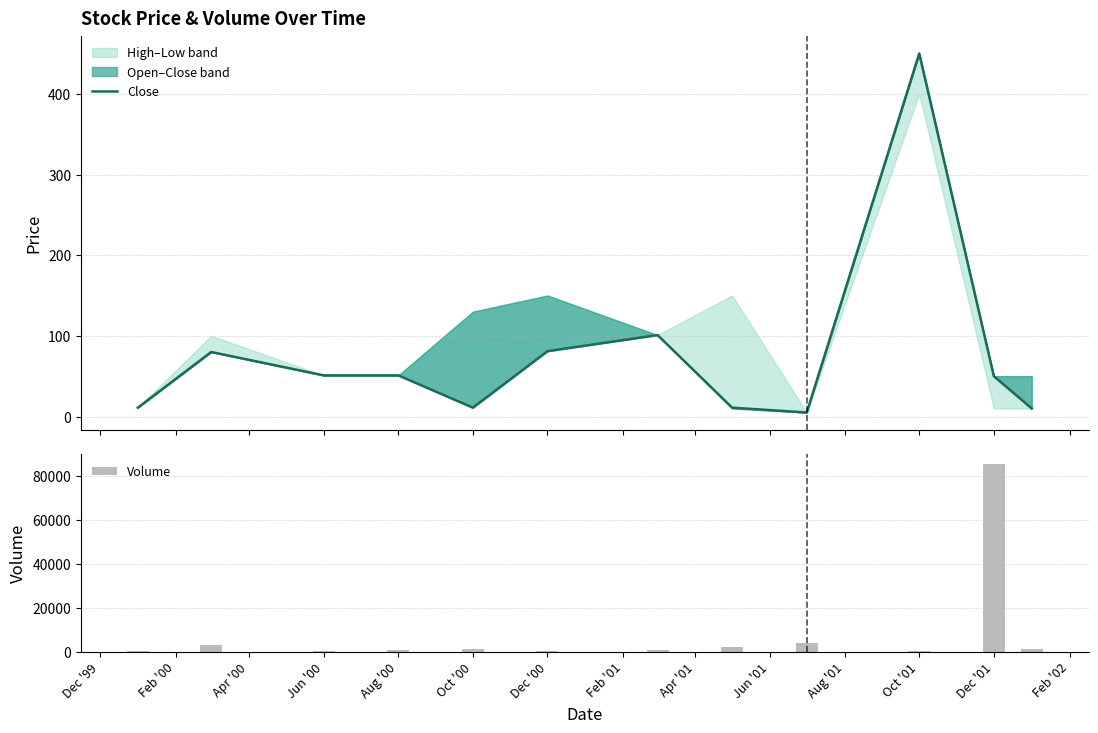

What is the highest value of the Volume series?

85894